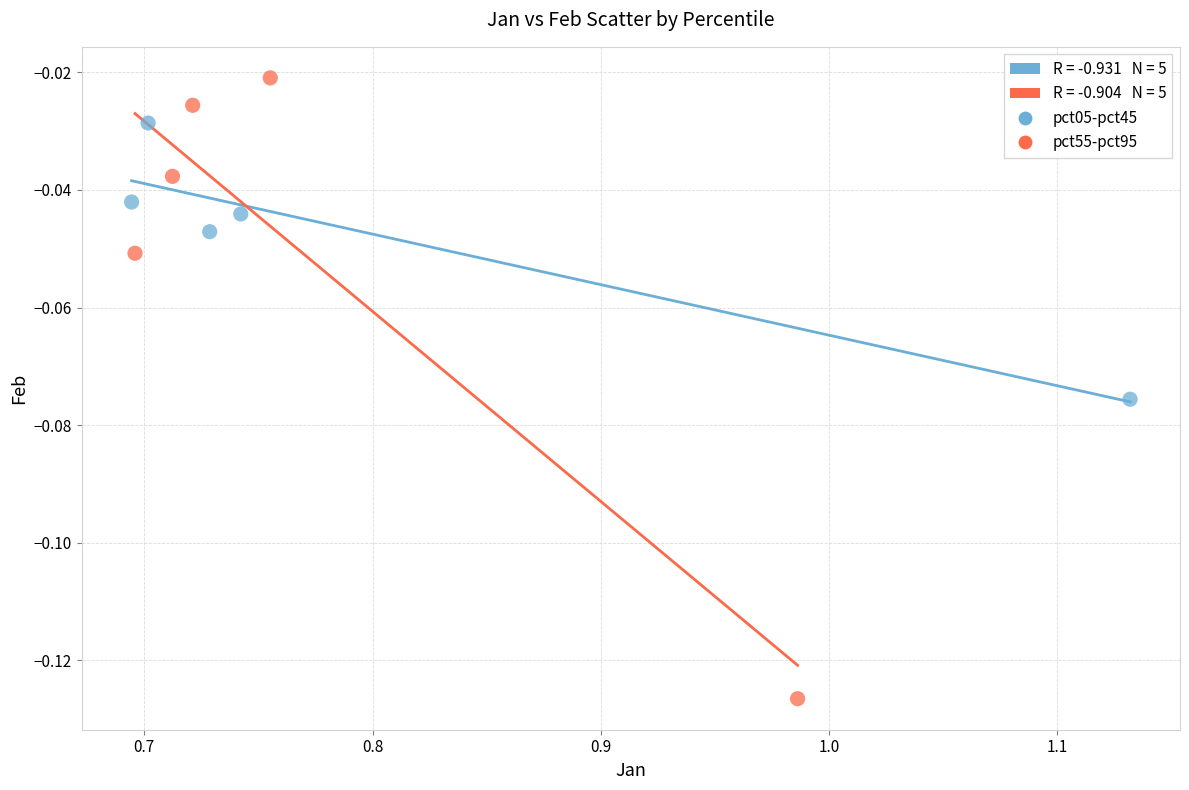

Which series contains the lowest Y value?

pct55-pct95